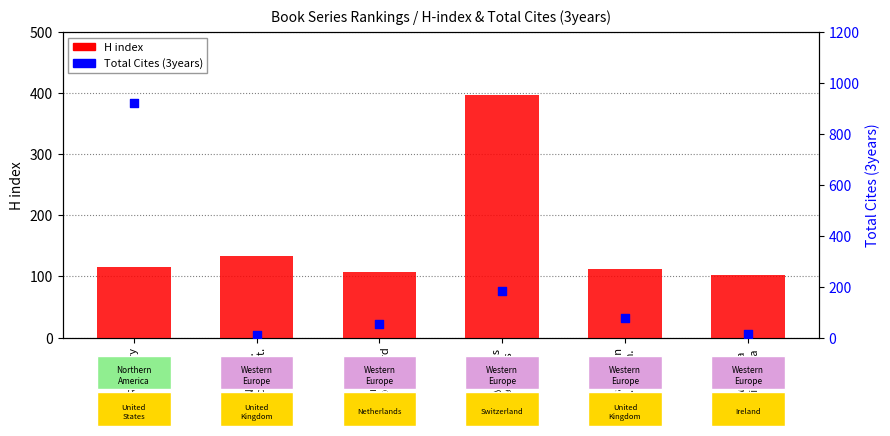

What are all the series names shown in the legend?

H index, Total Cites (3years)